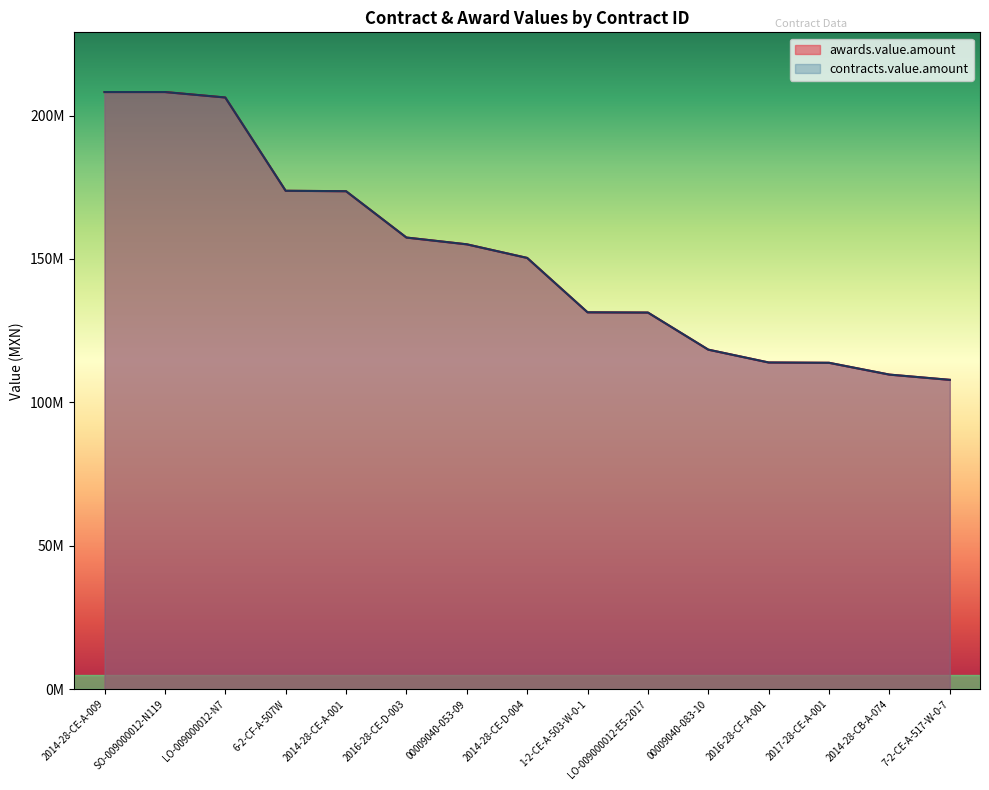

At which label does contracts.value.amount first exceed 150367171?

2014-28-CE-A-009